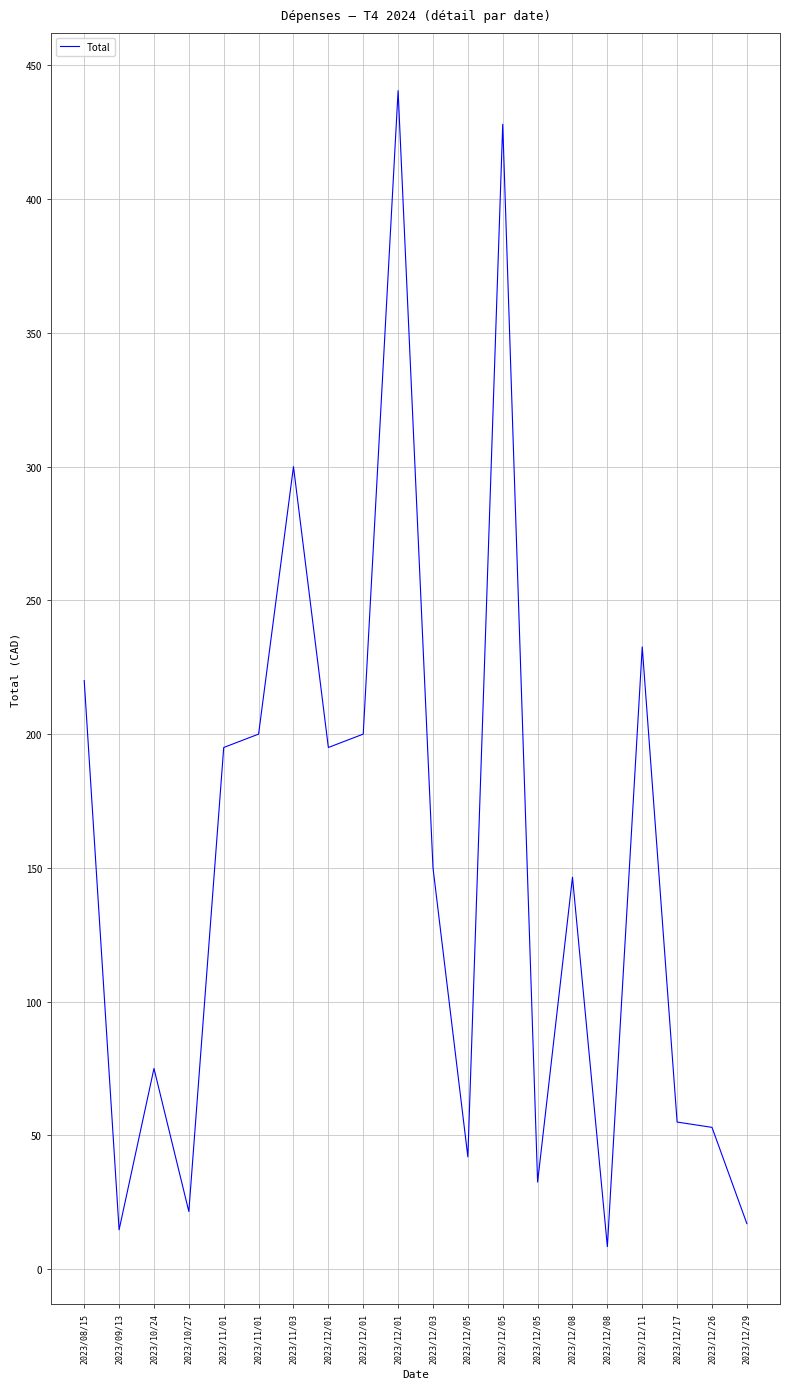

How many lines are shown in the chart?

1